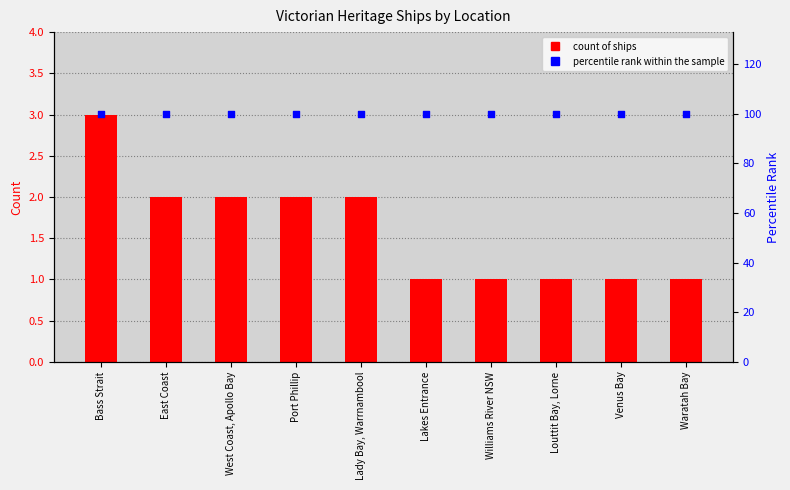

Which series has the largest Y range (max minus min)?

Count of Ships